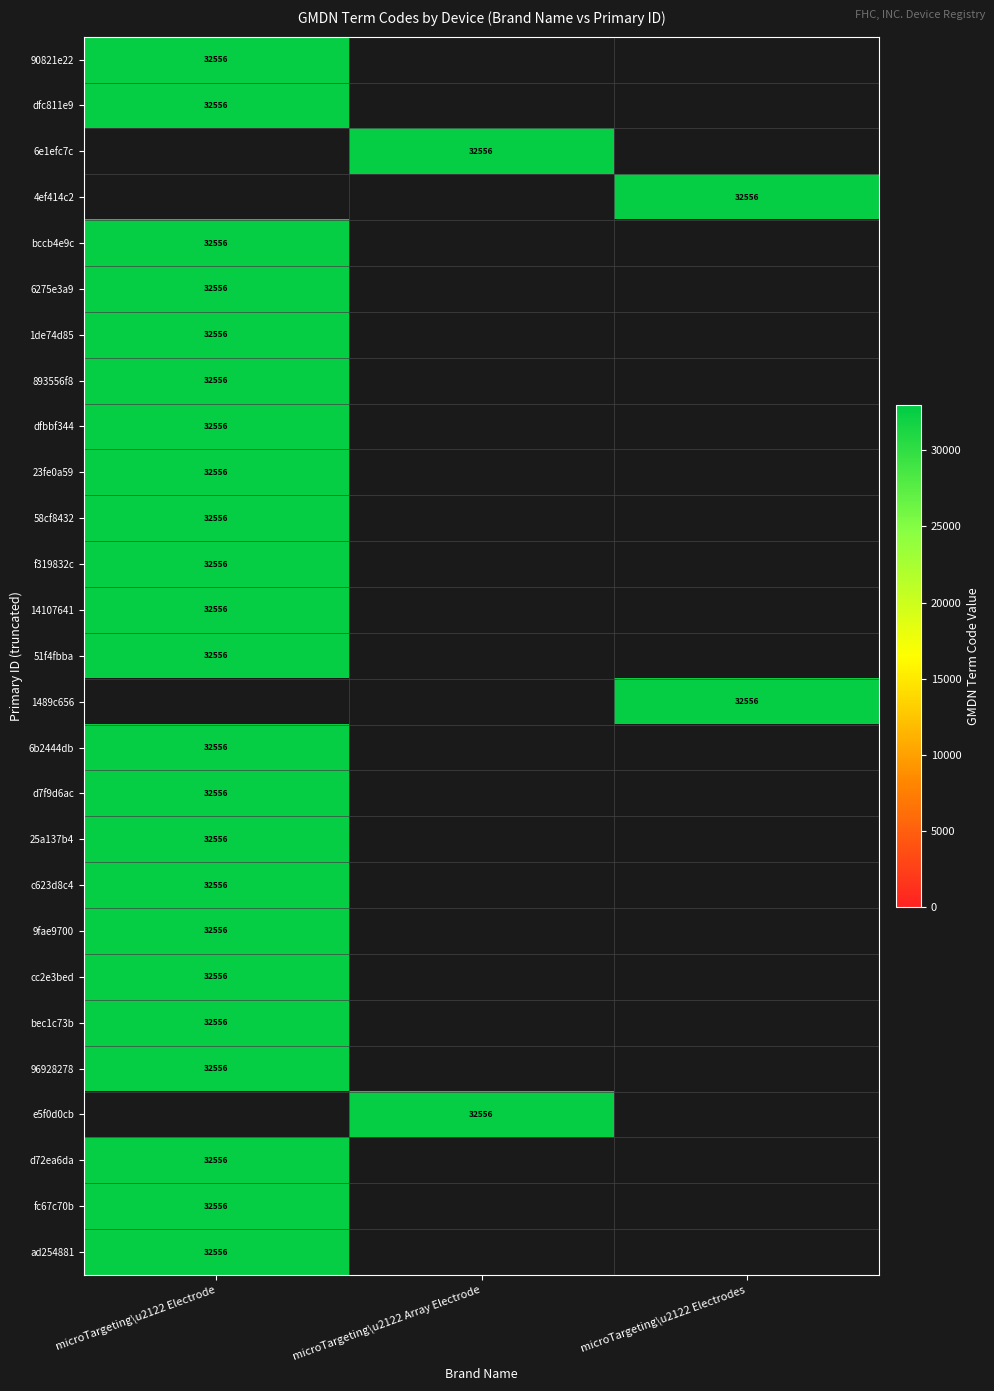

The fc67c70b series shows 50197 at microTargeting\u2122 Electrode. True or false?

False